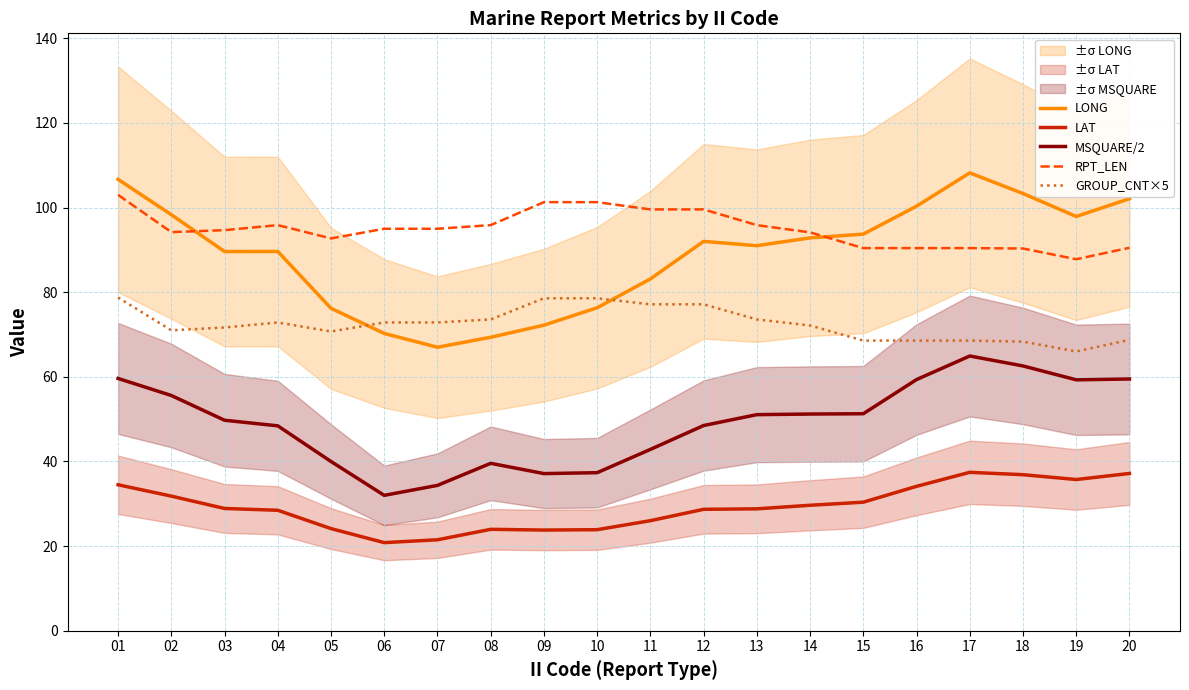

How many lines are shown in the chart?

5